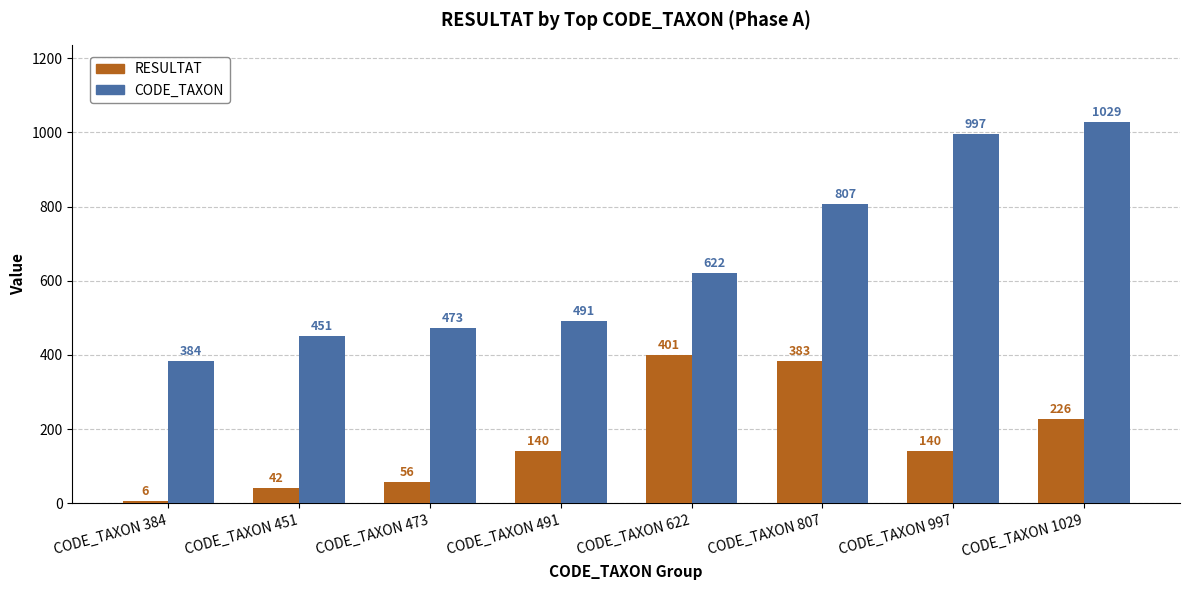

How many distinct data groups are displayed?

2